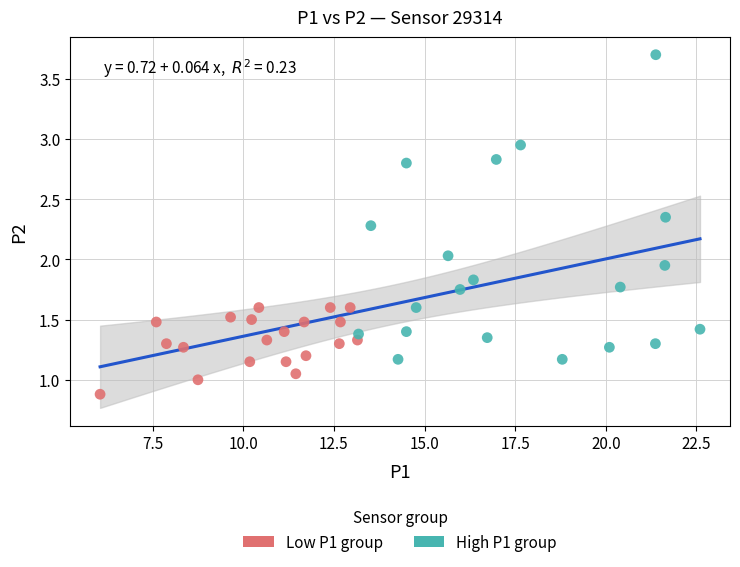

Which series contains the lowest Y value?

Low P1 group